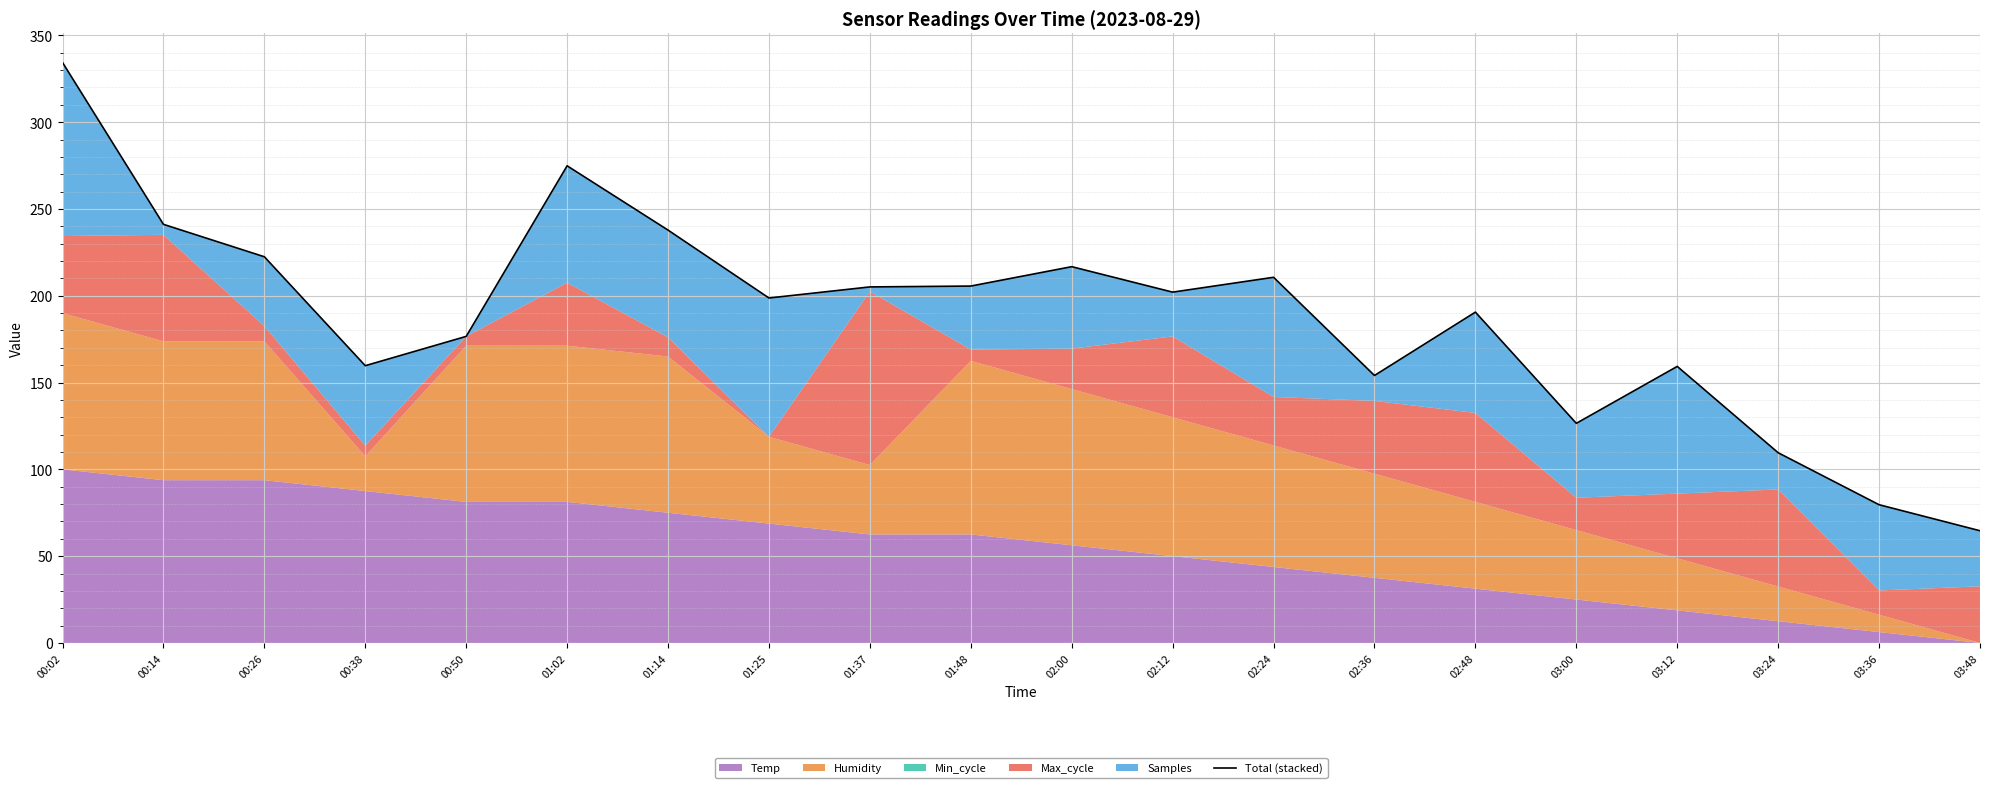

What is the sum of all values?

3770.4